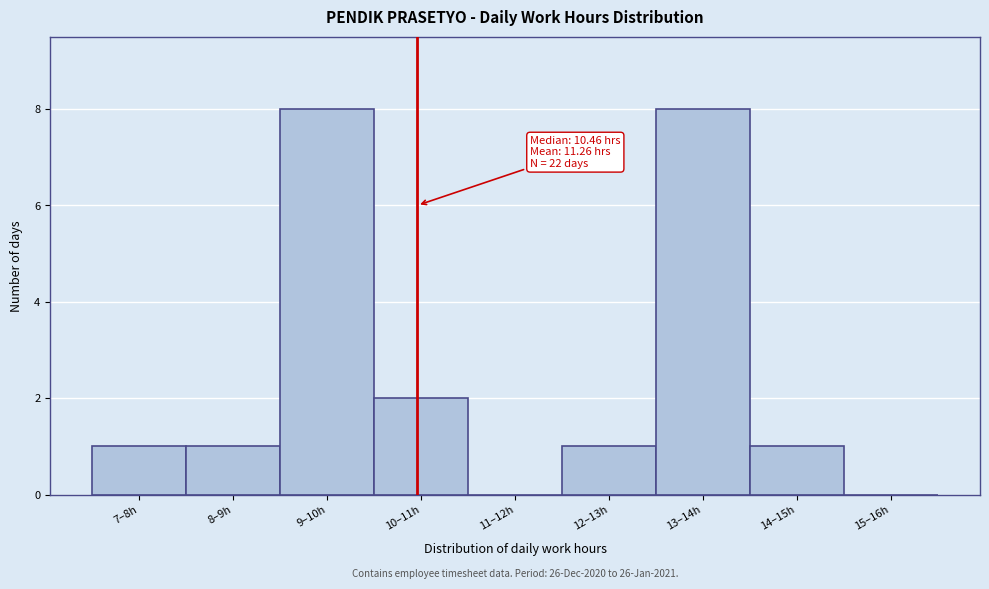

Reading right to left, extract all data points from this chart.

15–16h=0	14–15h=1	13–14h=8	12–13h=1	11–12h=0	10–11h=2	9–10h=8	8–9h=1	7–8h=1